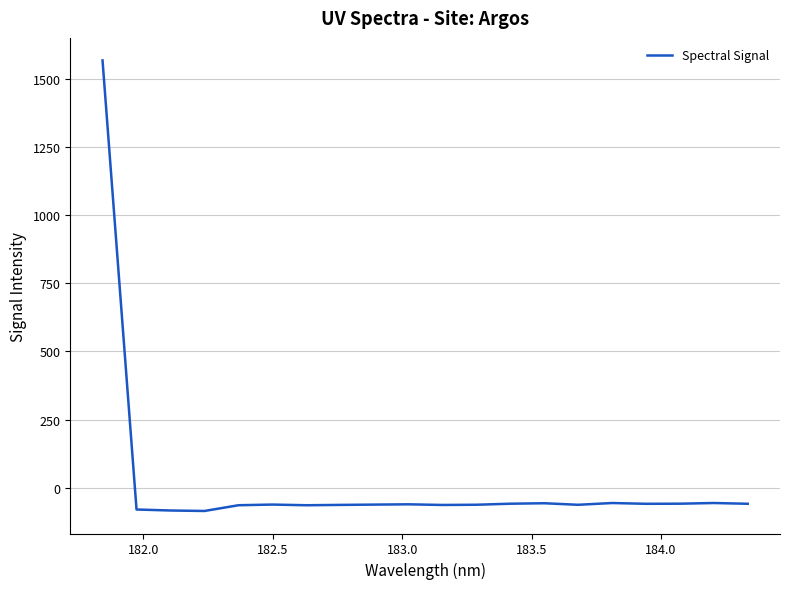

Does the chart display data point markers on the line(s)?

No